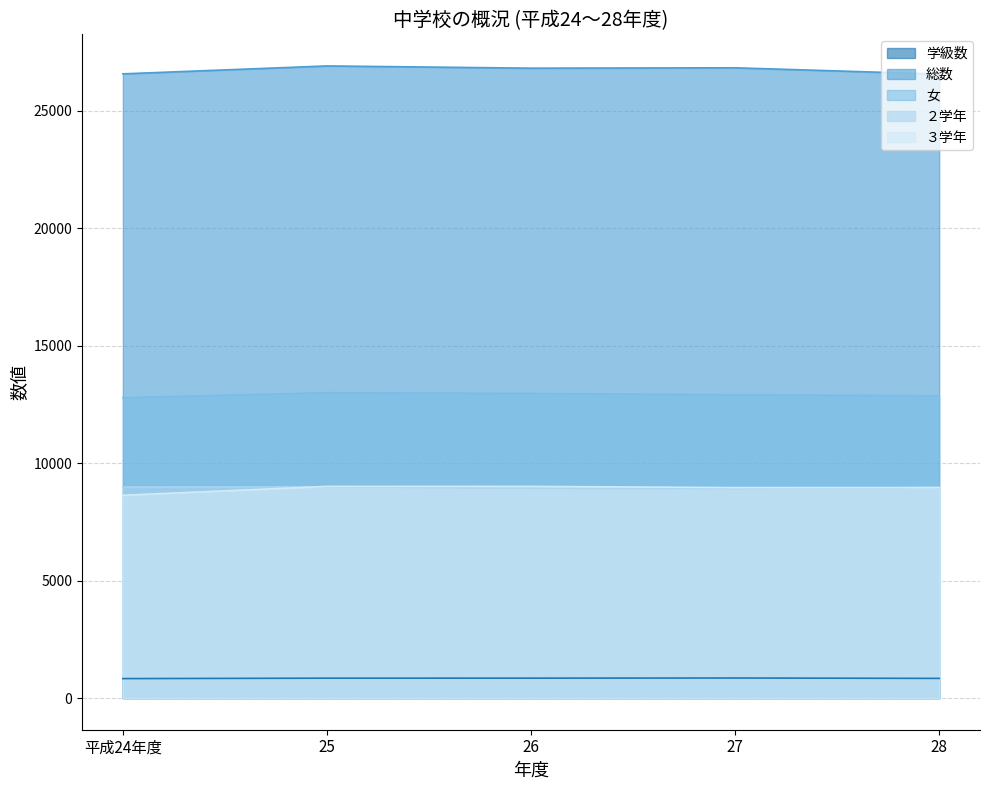

What is the sum of the 学級数 values at 28 and 25?

1689